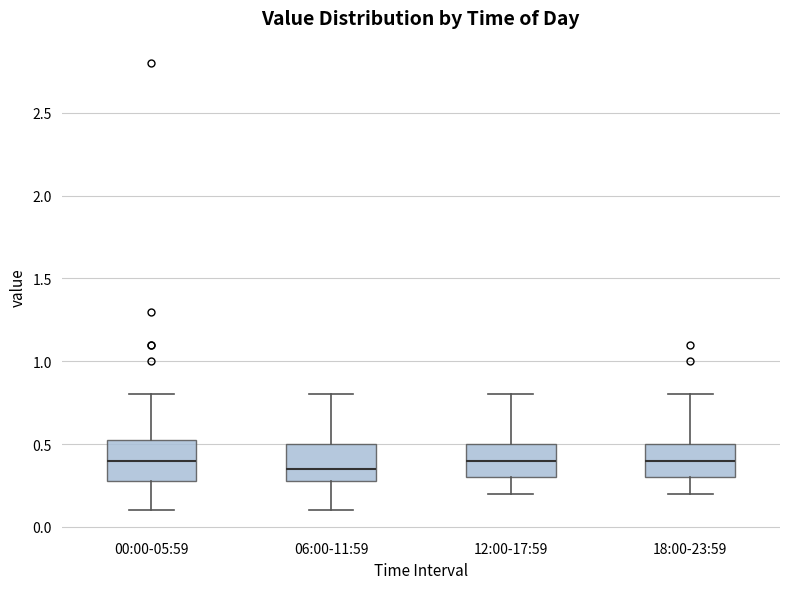

Where does the upper whisker of the box for 12:00-17:59 end on the y-axis? The values are not printed on the chart, so give them approximately, as read against the axis.

0.80